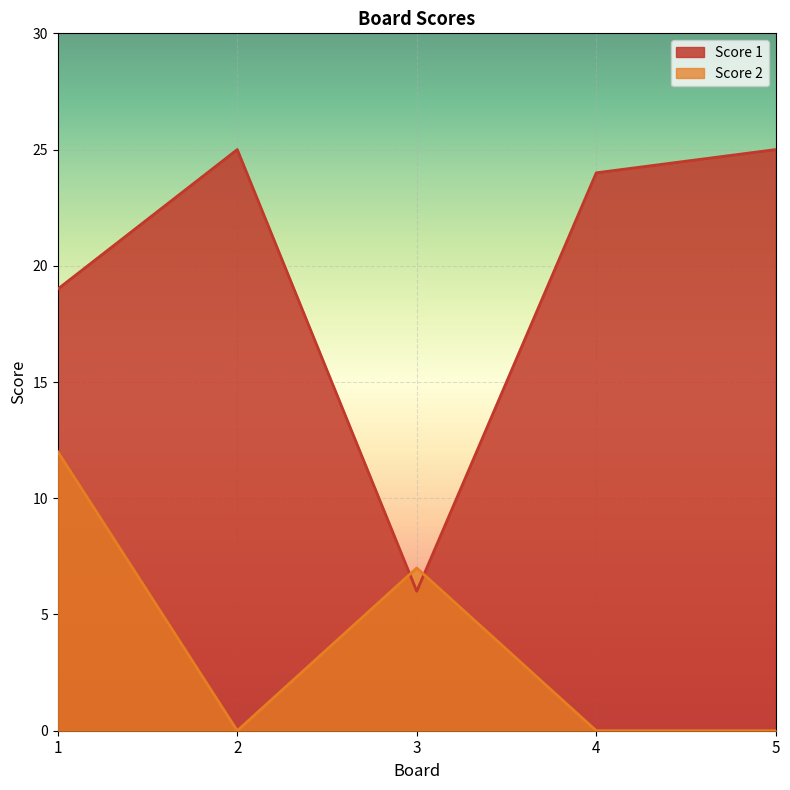

Which series has the largest total across all categories?

Score 1